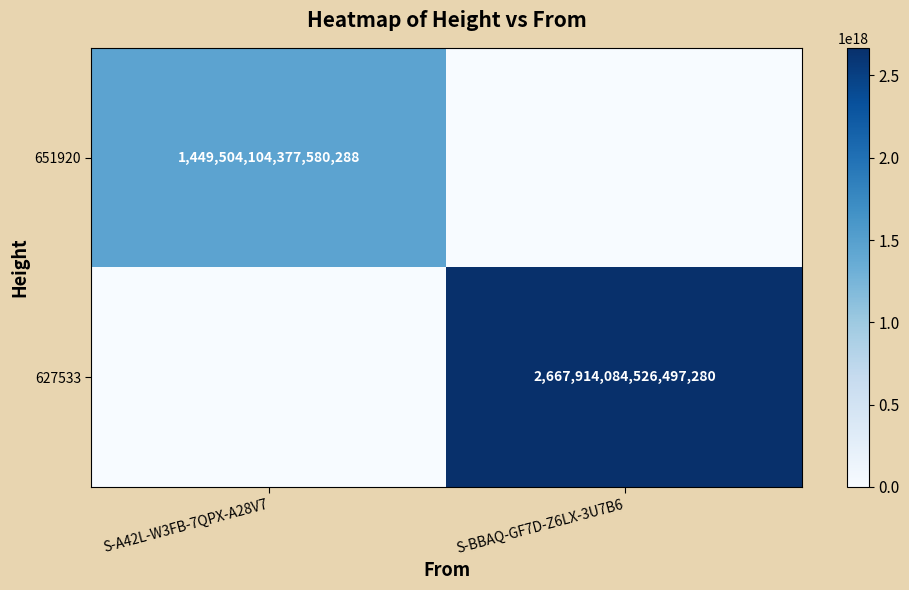

Is the value of 627533 at S-BBAQ-GF7D-Z6LX-3U7B6 greater than the value of 651920 at S-A42L-W3FB-7QPX-A28V7?

Yes